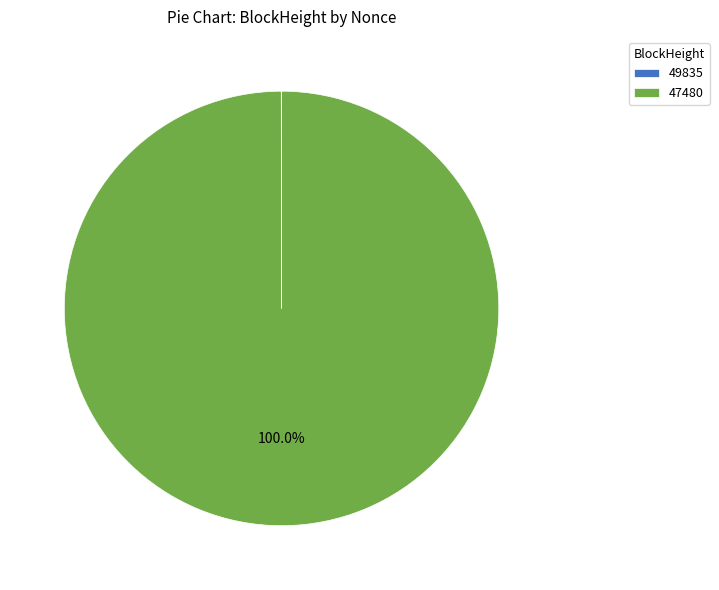

Which slice is the largest?

47480